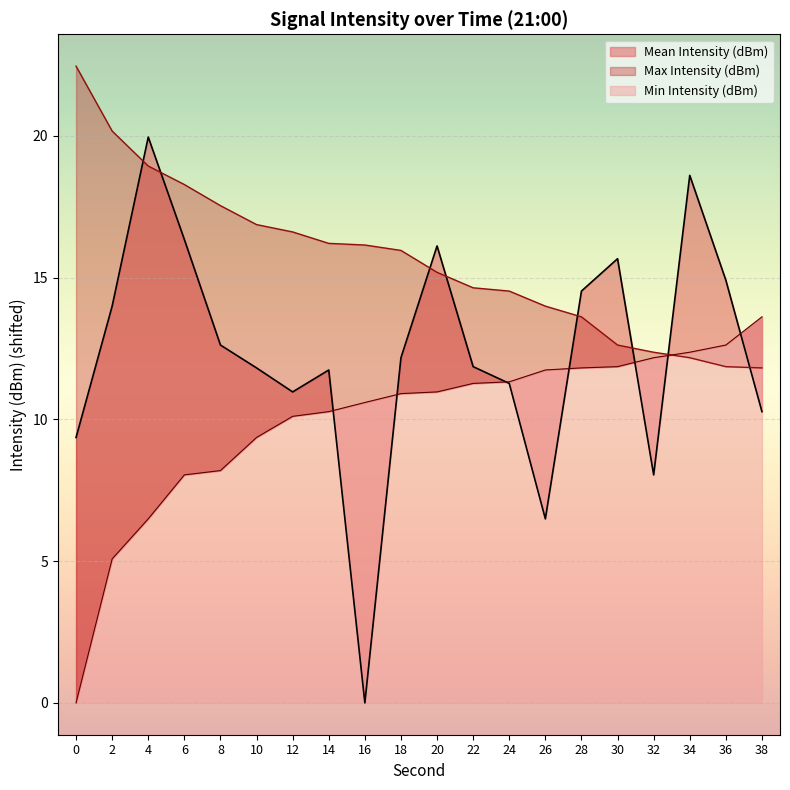

What is the average value of the Max Intensity (dBm) series?

15.6